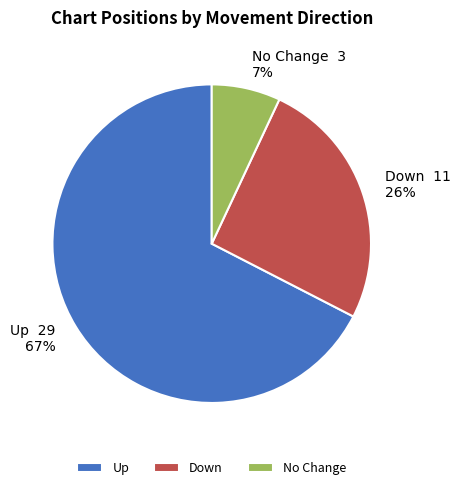

Which slice represents more than half of the pie?

Up